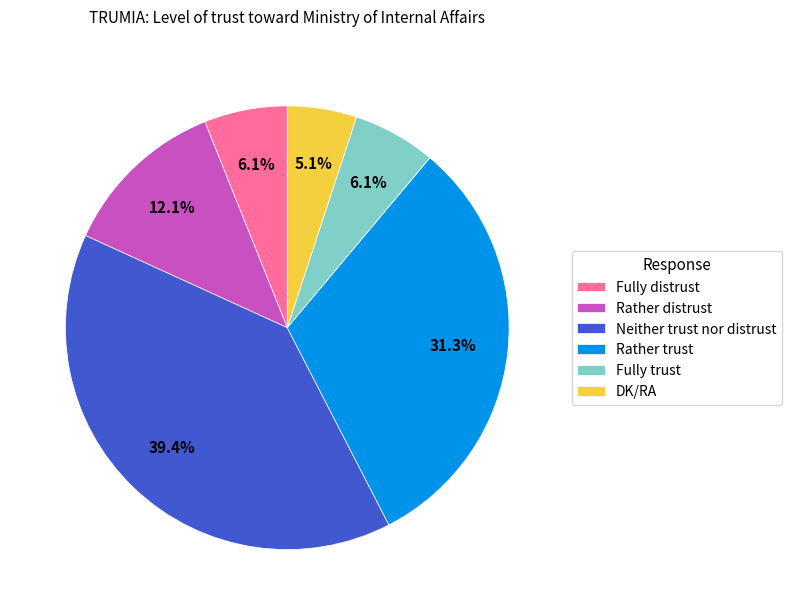

Is there any slice that represents more than half of the pie?

No